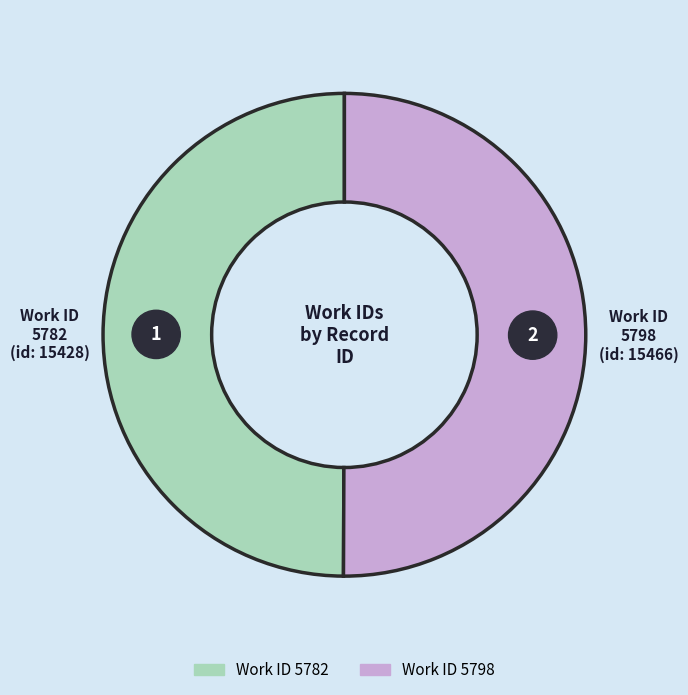

What is the ratio of the value at 5782 to the value at 5798?

1.0